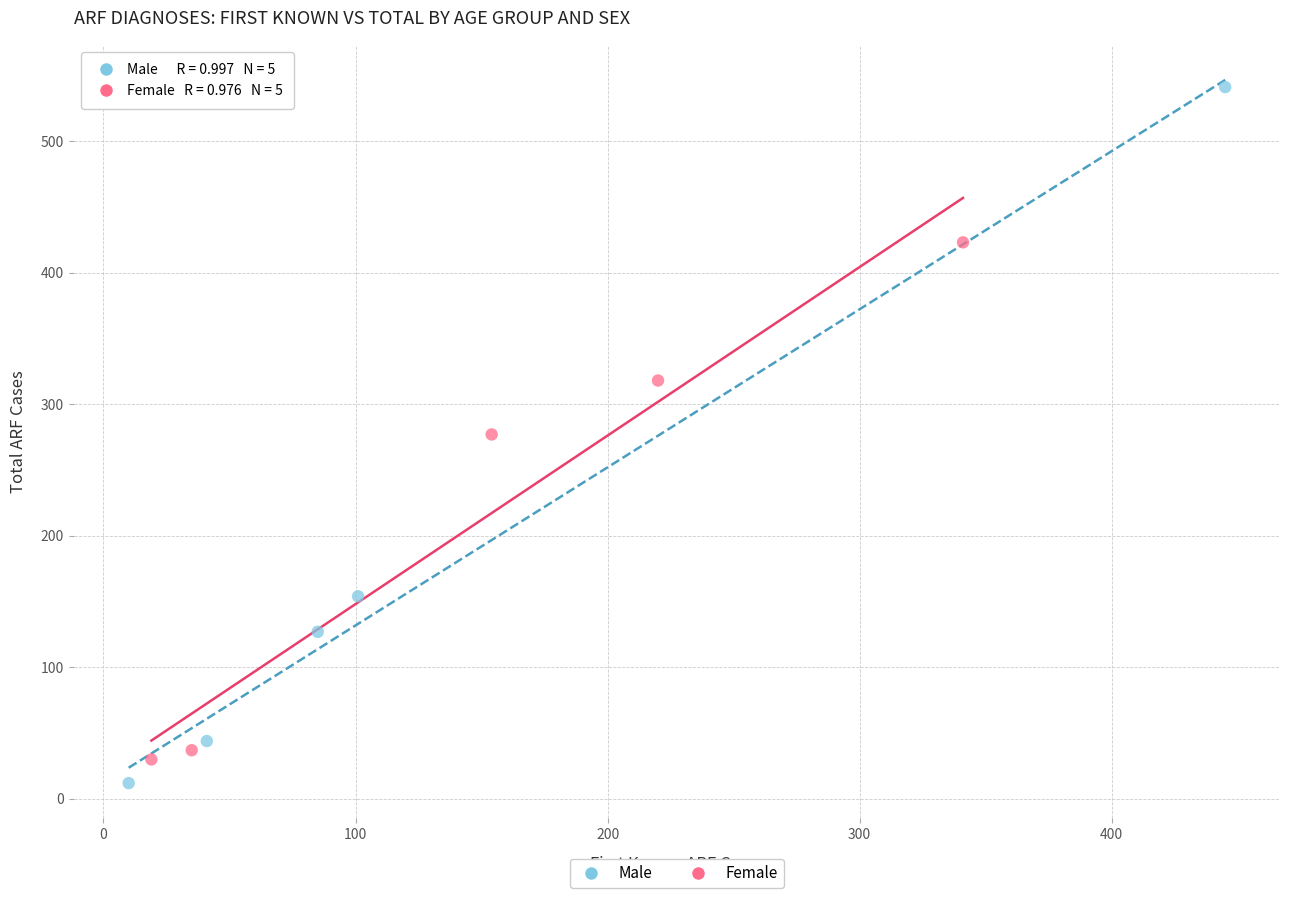

What are all the series names shown in the legend?

Male, Female